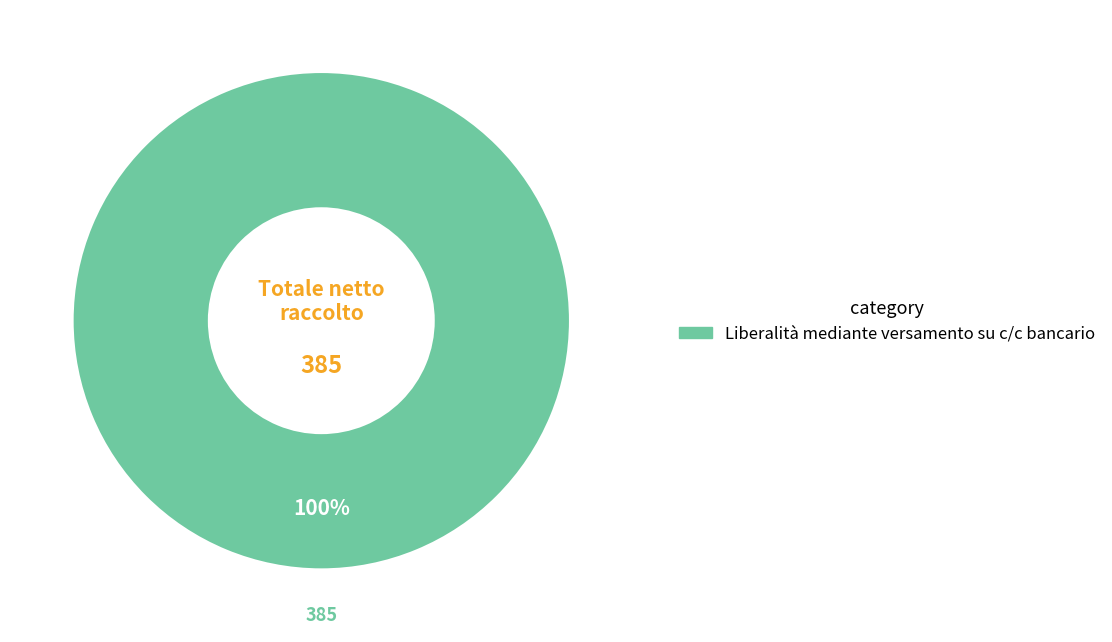

Is there a majority slice in this chart?

Yes